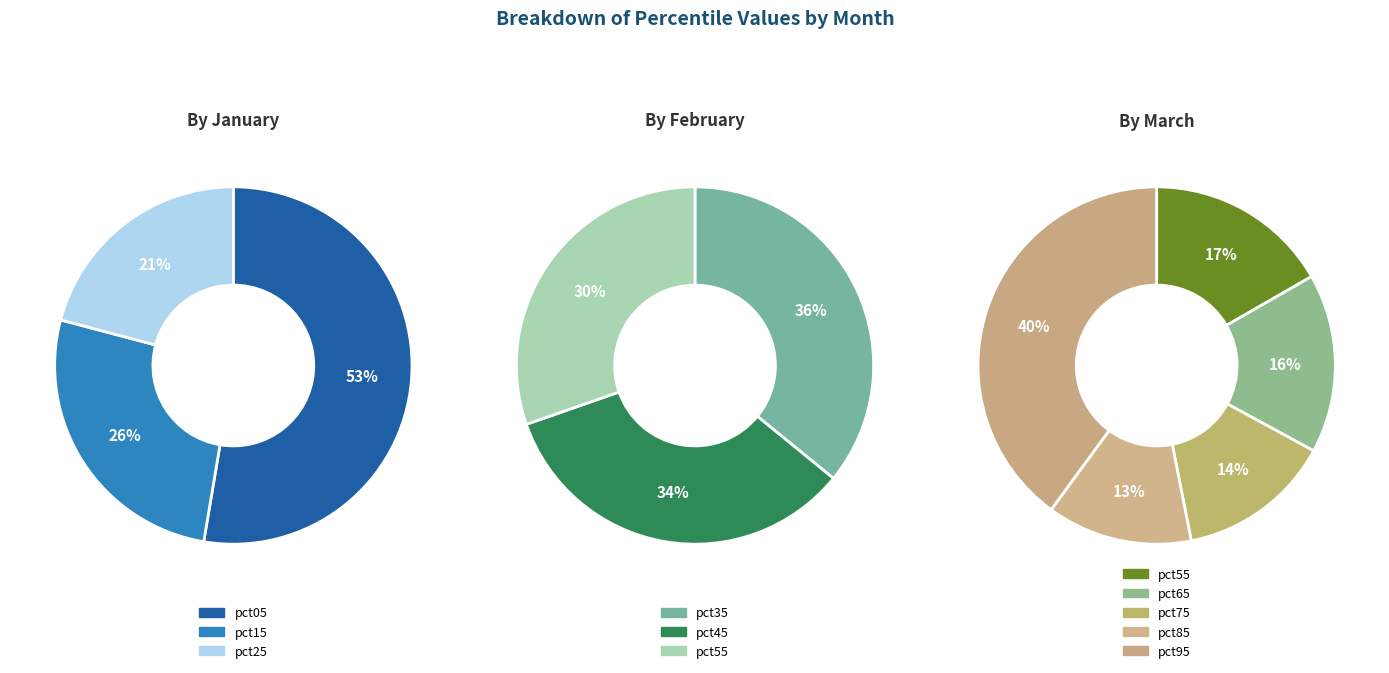

Is the sum of values_mar and 4 greater than half?

No